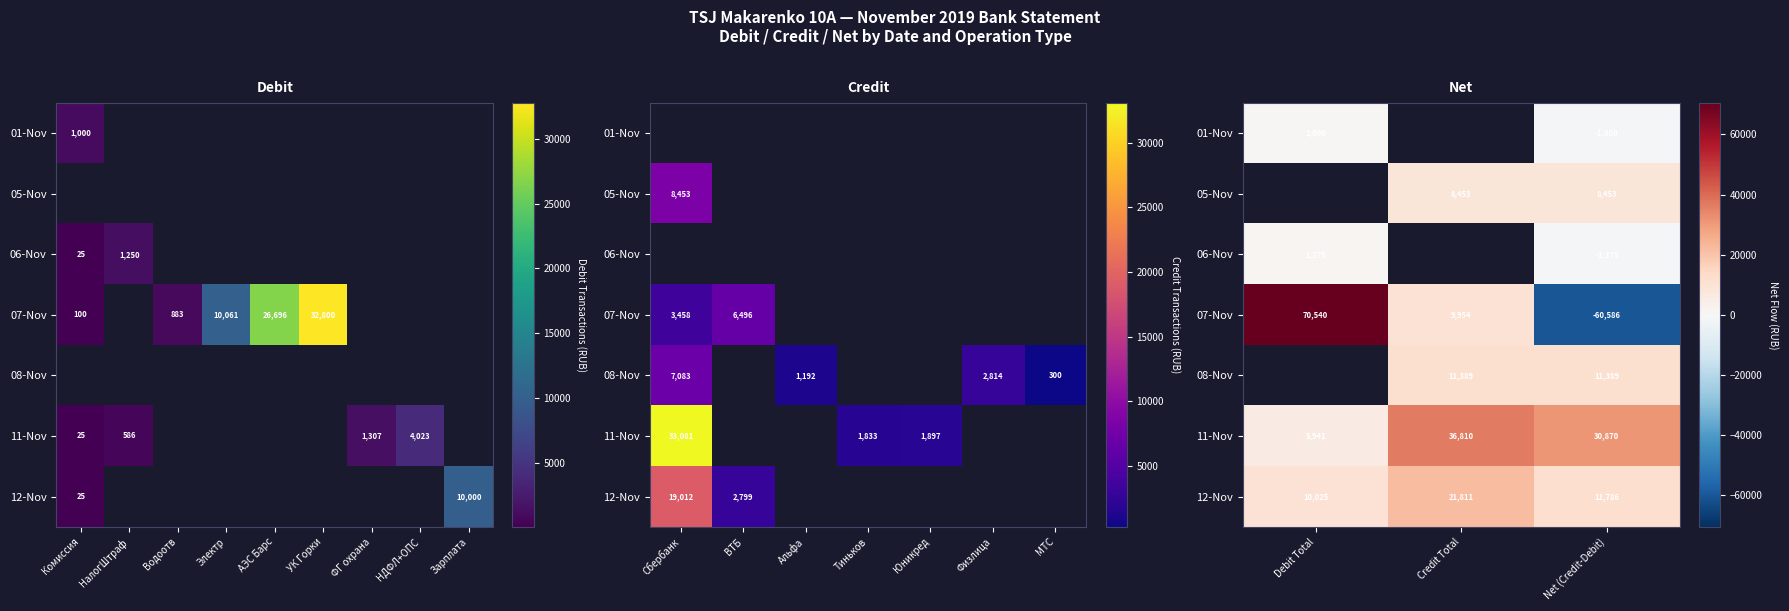

How many negative values does the 06-Nov series have?

1